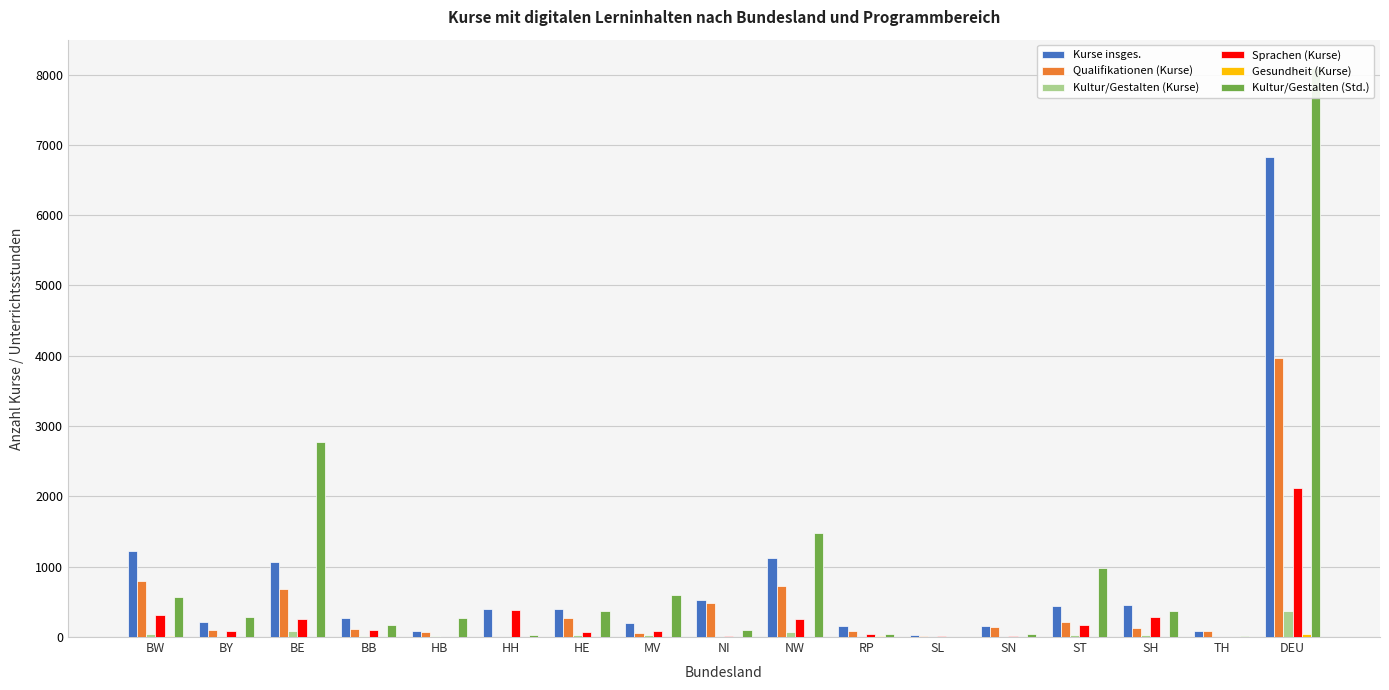

List the series in order of their peak value, lowest first.

Gesundheit (Kurse), Kultur/Gestalten (Kurse), Sprachen (Kurse), Qualifikationen (Kurse), Kurse insges., Kultur/Gestalten (Std.)